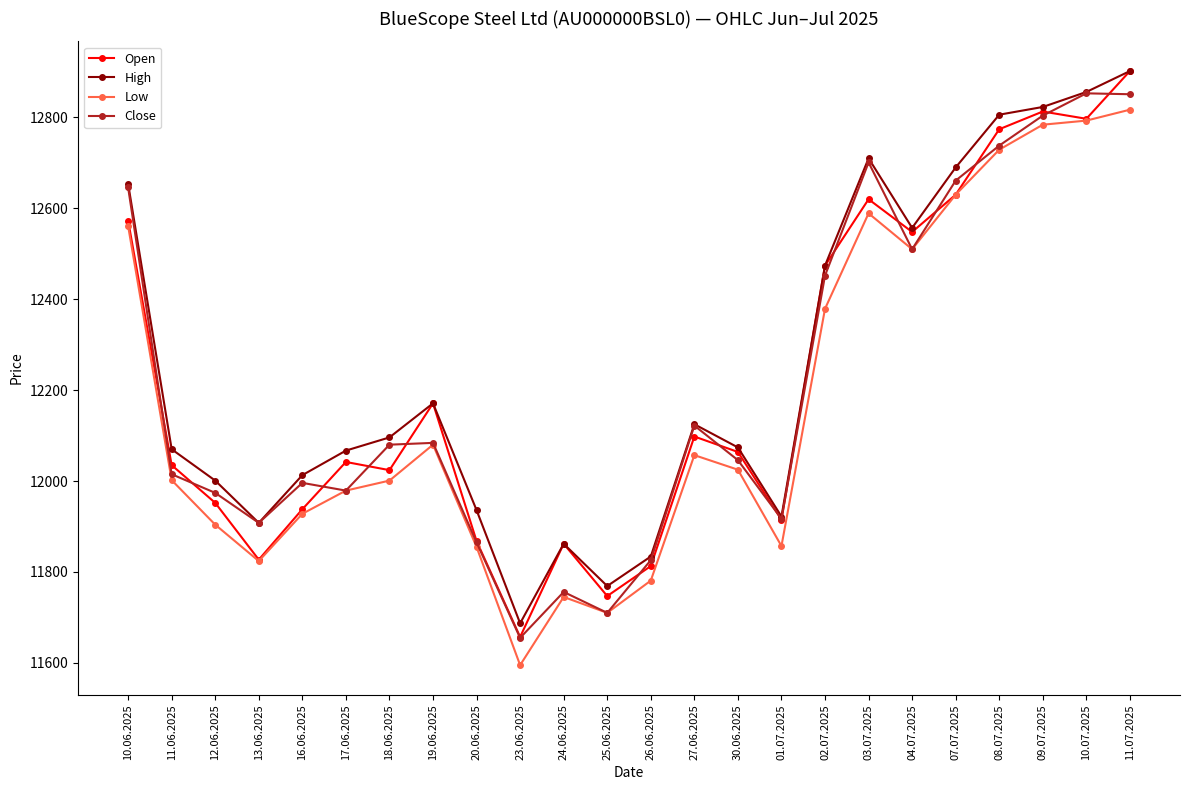

What are all the series names shown in the legend?

Open, High, Low, Close